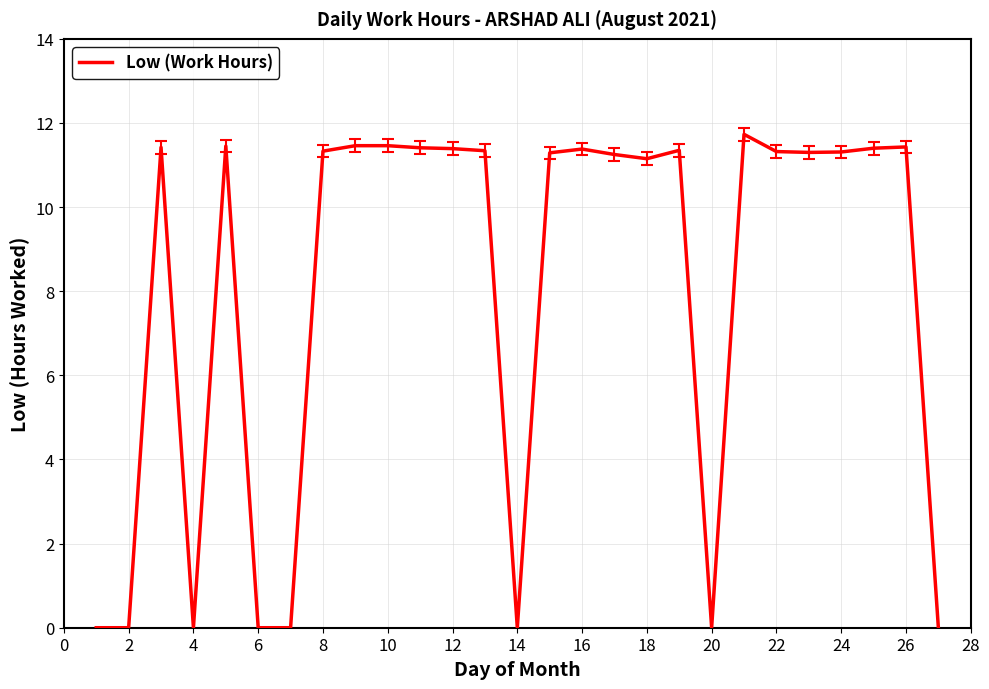

The value at 6 is 0.0. True or false?

True